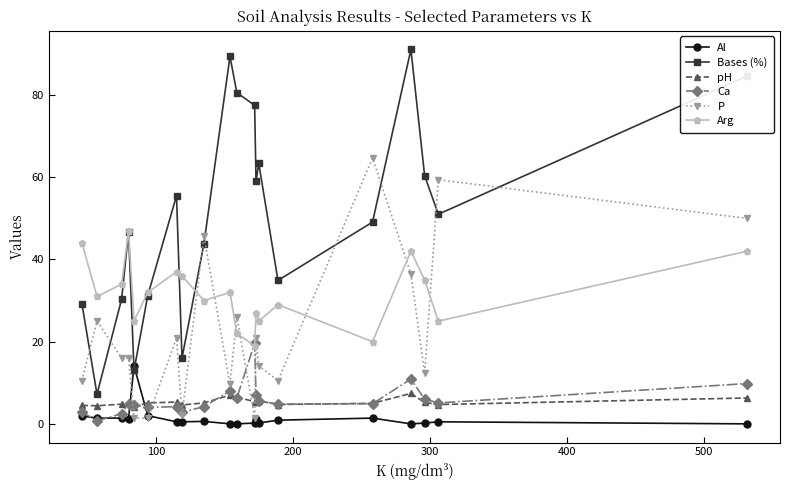

What is the difference between the maximum and minimum values in the Al series?

14.1